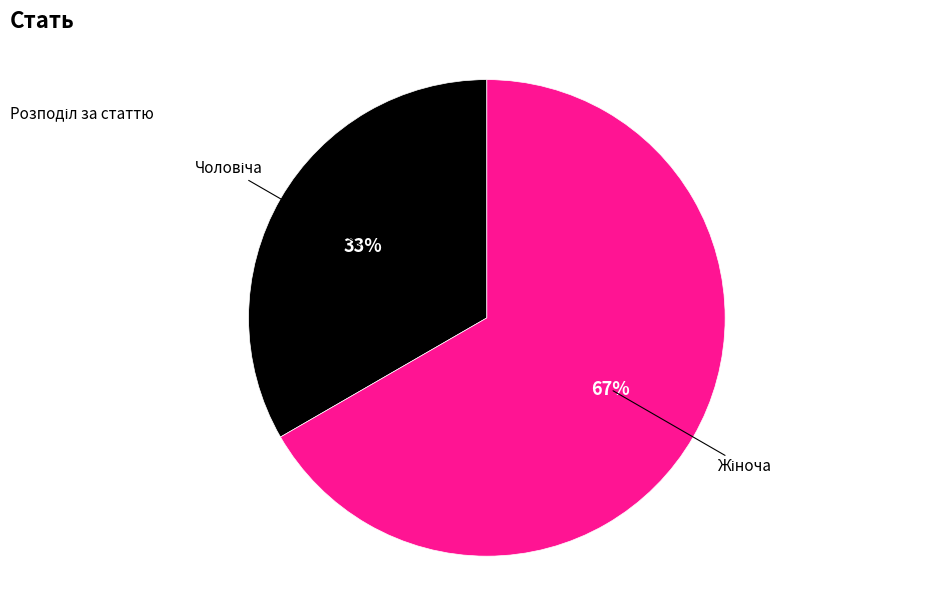

Is there a majority slice in this chart?

Yes